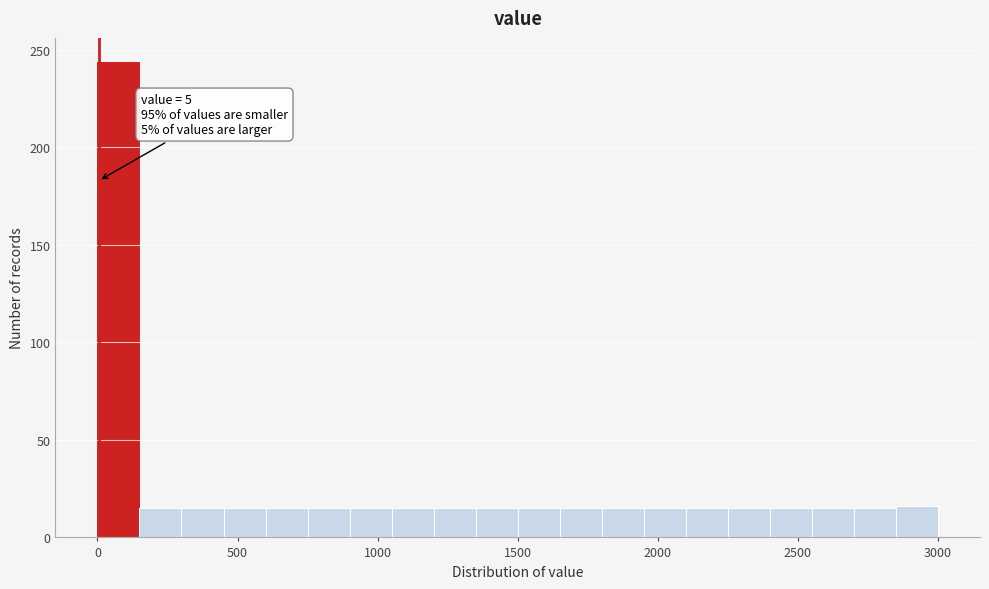

Around what value on the x-axis is the tallest bar? Give the approximate position of its centre, as read against the axis.

100